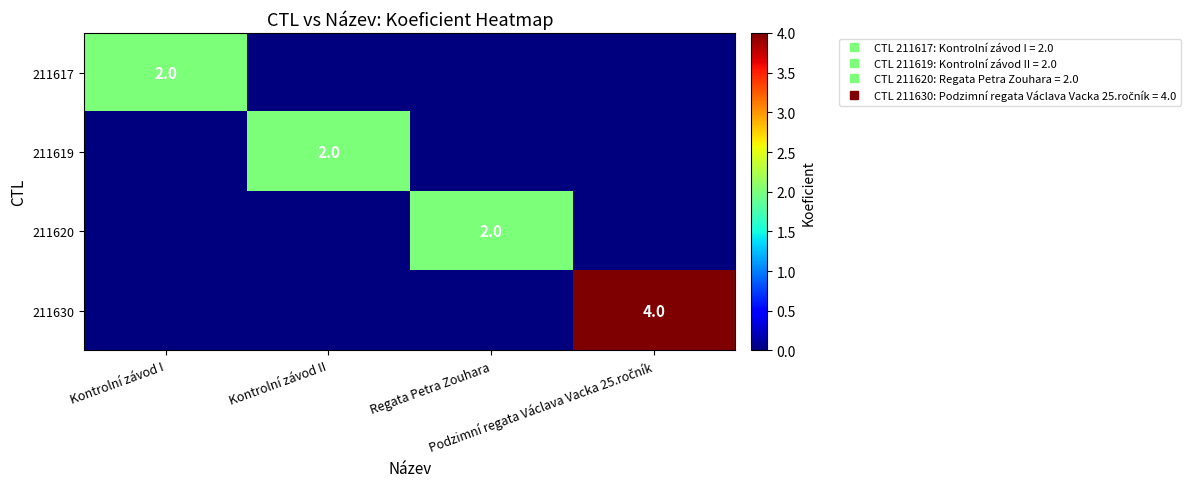

List the series in order of their peak value, highest first.

211630, 211617, 211619, 211620